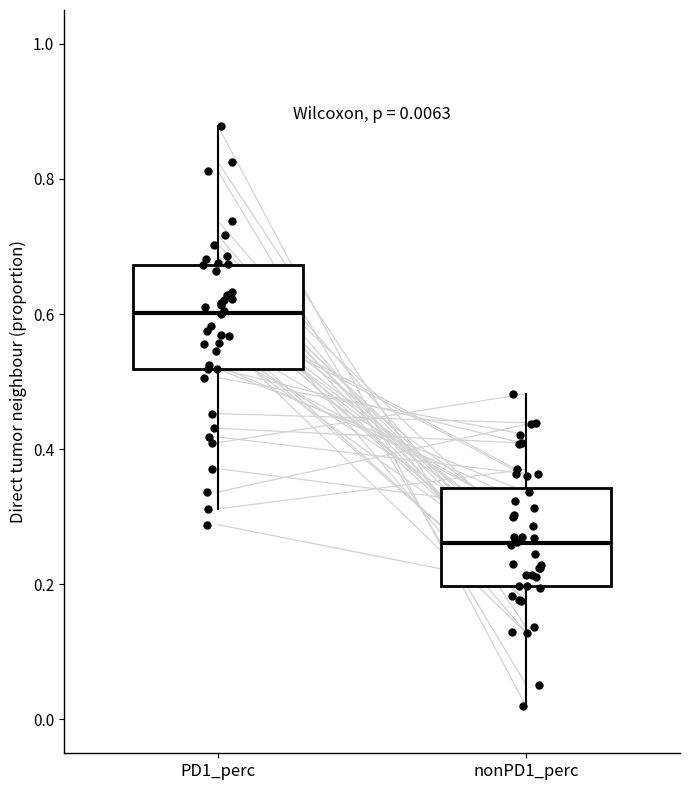

Which box's median line is the highest?

PD1_perc